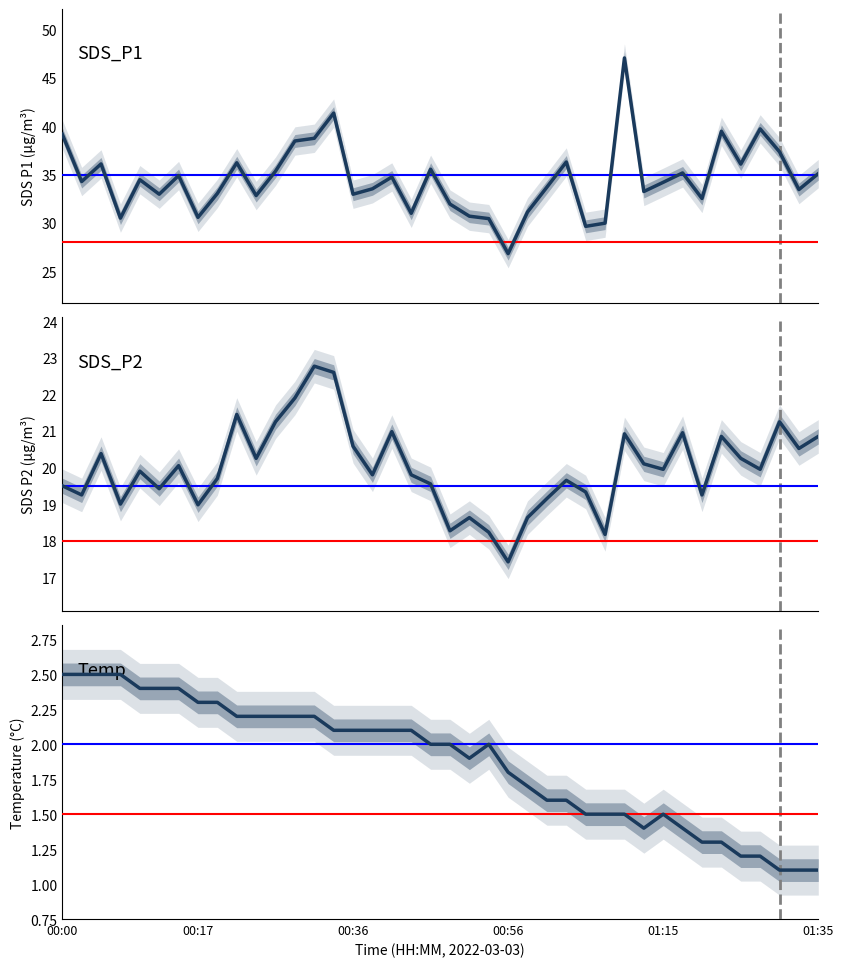

True or false: SDS_P1 and SDS_P2 cross at least once.

False